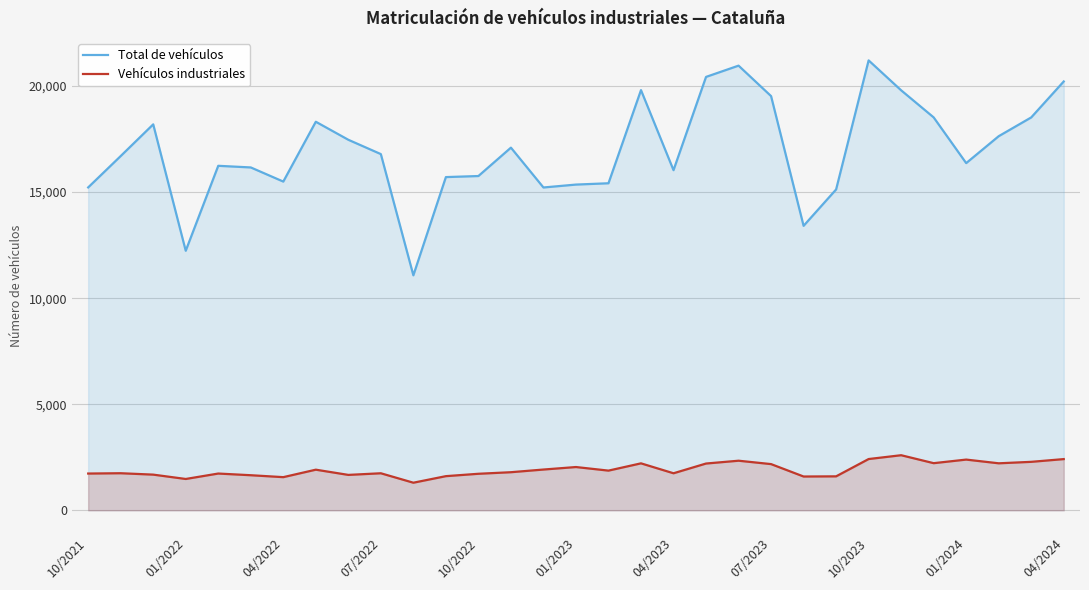

The value of Vehículos industriales at 04/2024 is 3363. True or false?

False